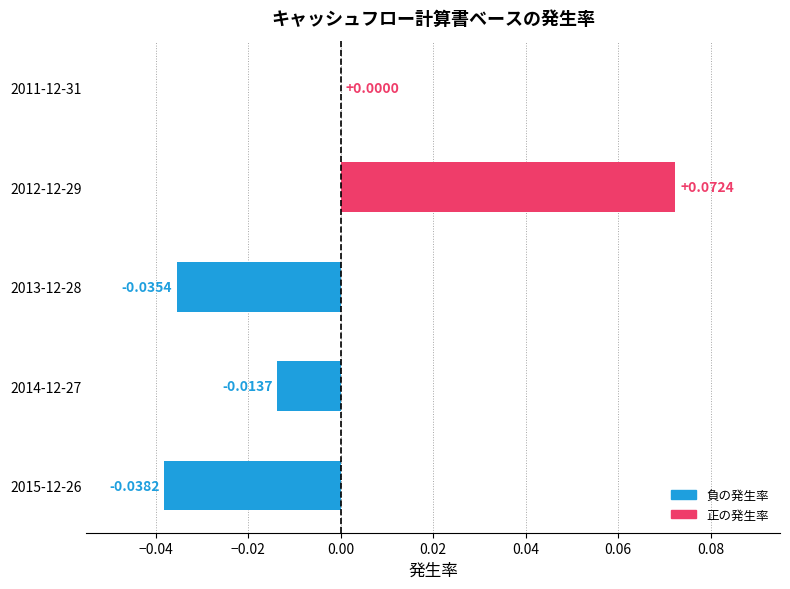

Which has a higher value, 2013-12-28 or 2011-12-31?

2011-12-31